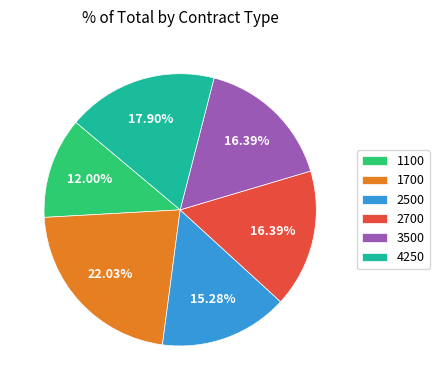

How many segments does this pie chart have?

6